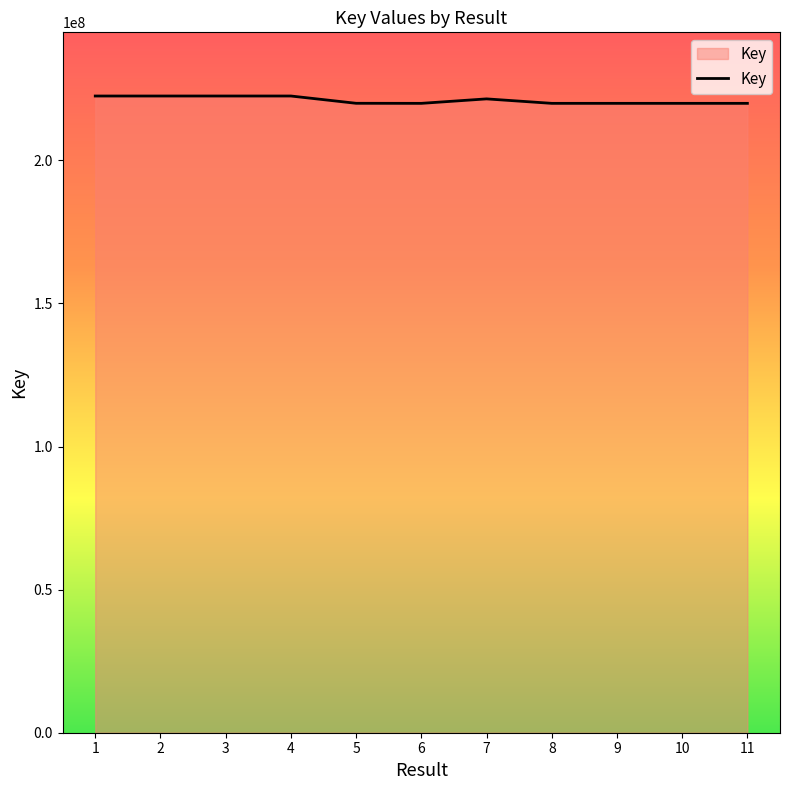

Approximately how many times larger is the value at 11 compared to 6?

1.0